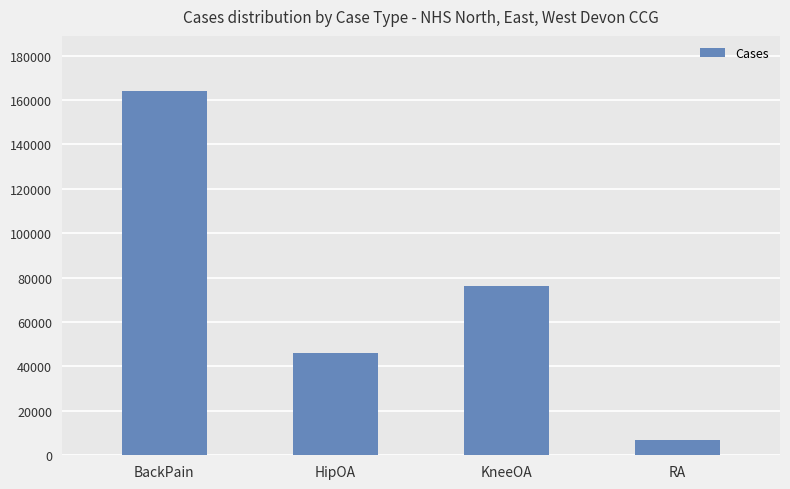

What is the change in value from HipOA to KneeOA?

+30158